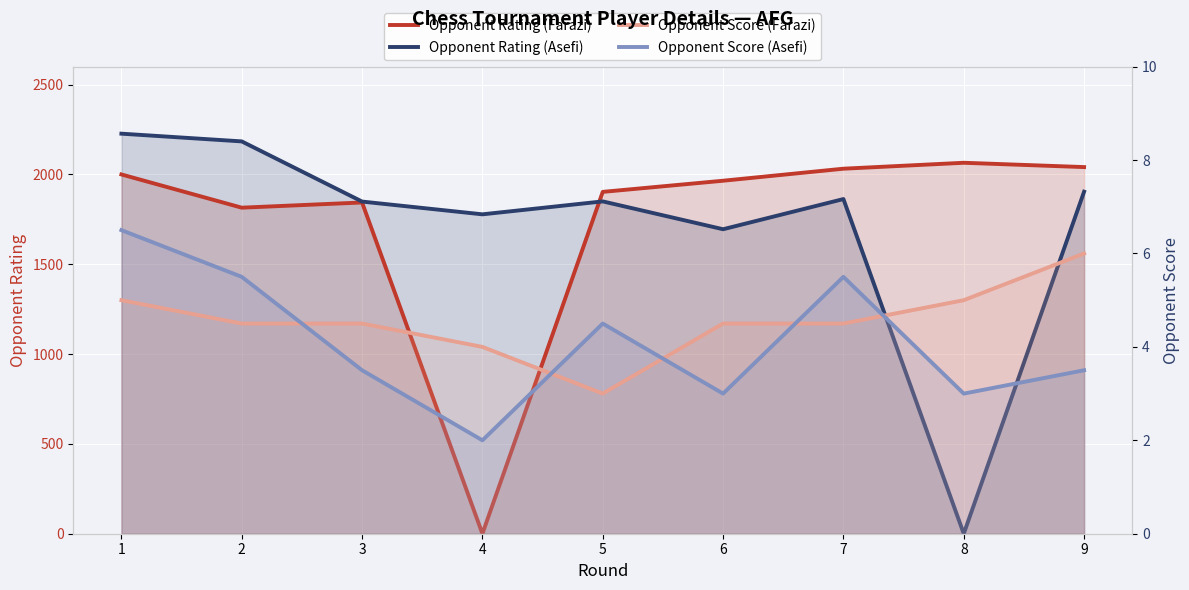

Reading left to right, list all the values displayed in this chart.

Opponent Rating (Farazi): 1=2000.0	2=1815.0	3=1844.0	4=0.0	5=1903.0	6=1965.0	7=2032.0	8=2065.0	9=2041.0
Opponent Rating (Asefi): 1=2227.0	2=2184.0	3=1849.0	4=1778.0	5=1850.0	6=1695.0	7=1863.0	8=0.0	9=1904.0
Opponent Score (Farazi): 1=5.0	2=4.5	3=4.5	4=4.0	5=3.0	6=4.5	7=4.5	8=5.0	9=6.0
Opponent Score (Asefi): 1=6.5	2=5.5	3=3.5	4=2.0	5=4.5	6=3.0	7=5.5	8=3.0	9=3.5